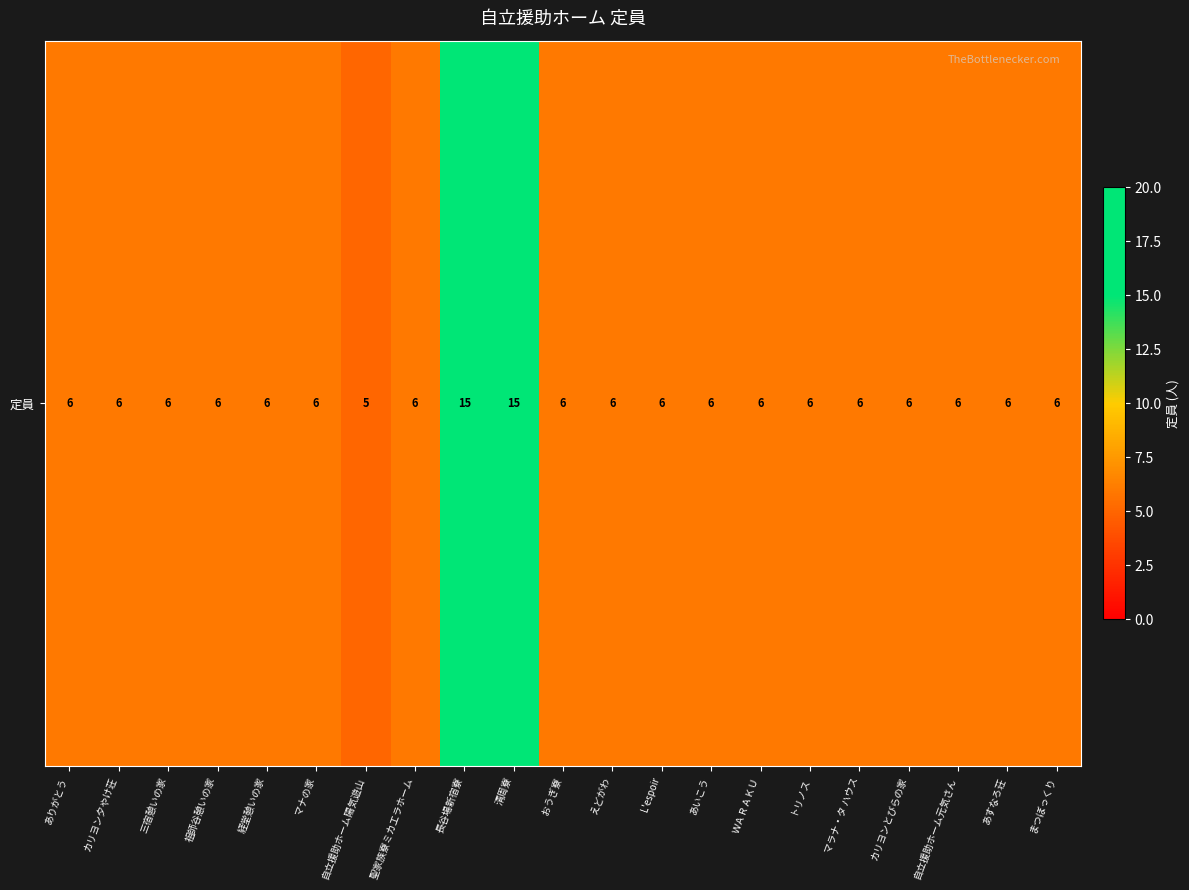

Reading right to left, transcribe all the data shown in this chart.

6	6	6	6	6	6	6	6	6	6	6	15	15	6	5	6	6	6	6	6	6